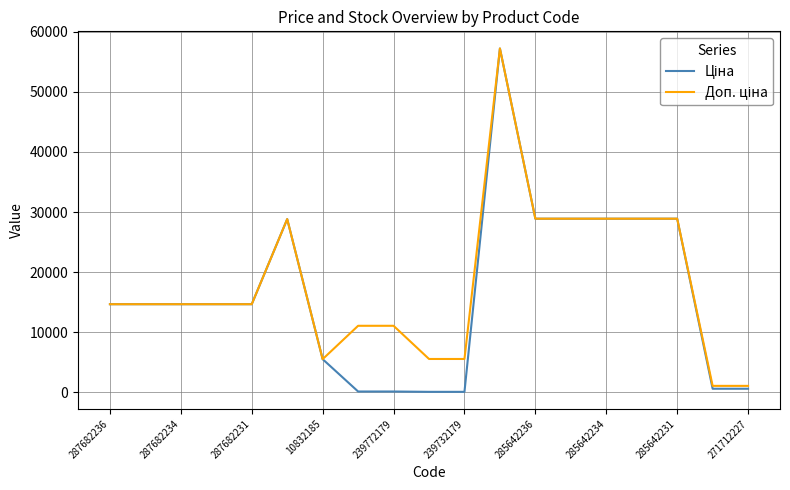

What is the maximum value shown in the chart?

57235.5